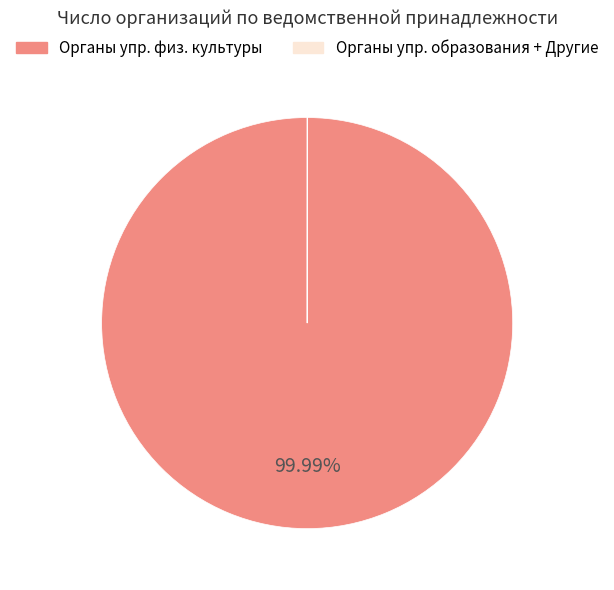

Is there a majority slice in this chart?

Yes